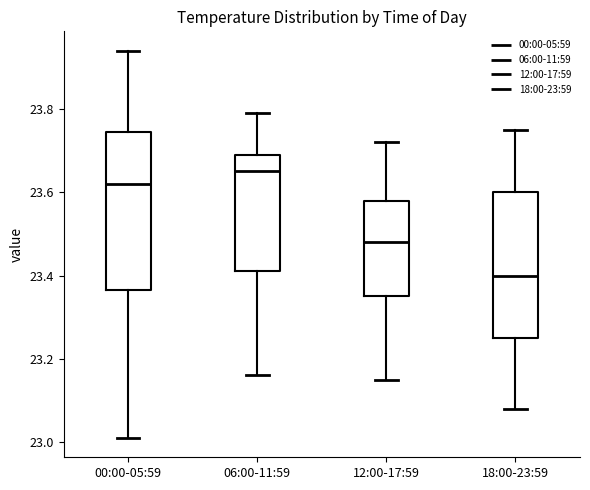

Which box is the tallest, from its lower edge to its upper edge?

00:00-05:59